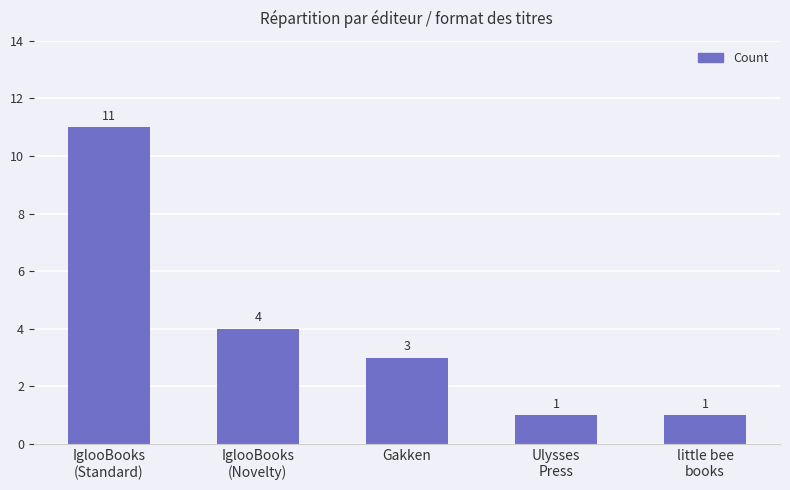

How many values are below 3?

2